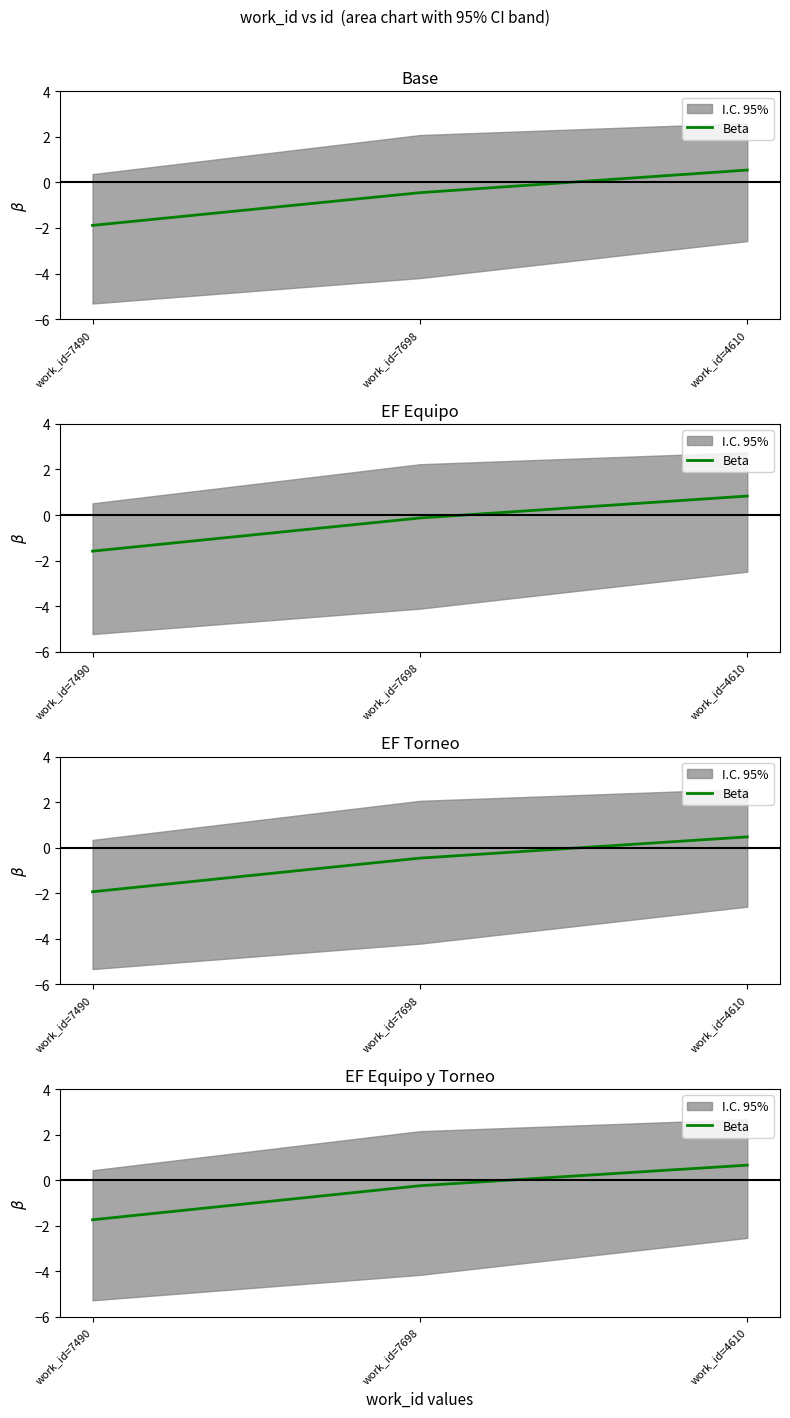

What is the label of the 2nd point from the right?

work_id=7698